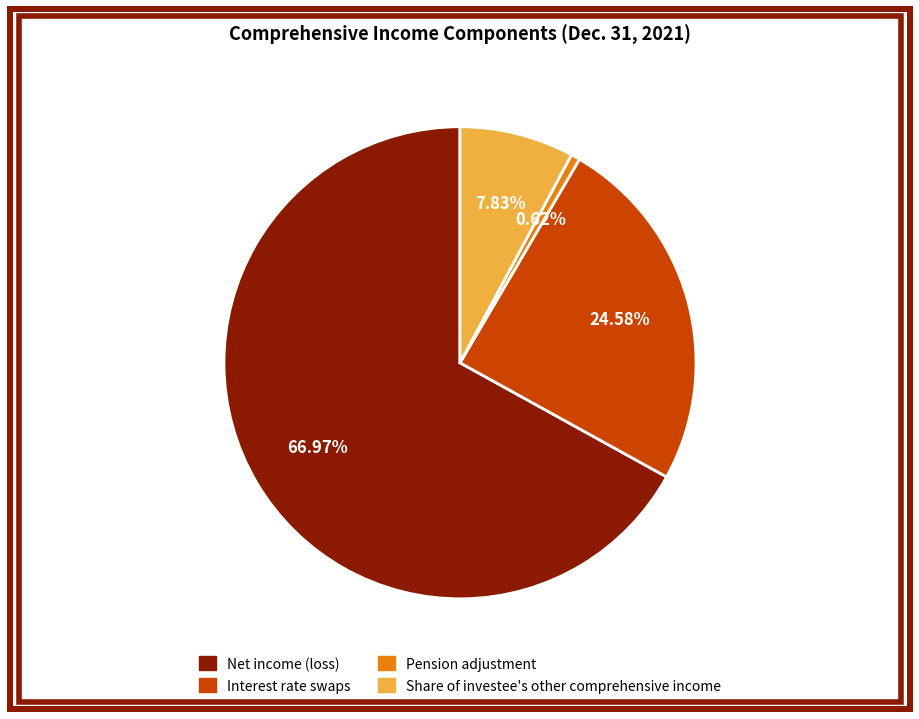

To the nearest percent, what portion does Net income (loss) represent?

67%